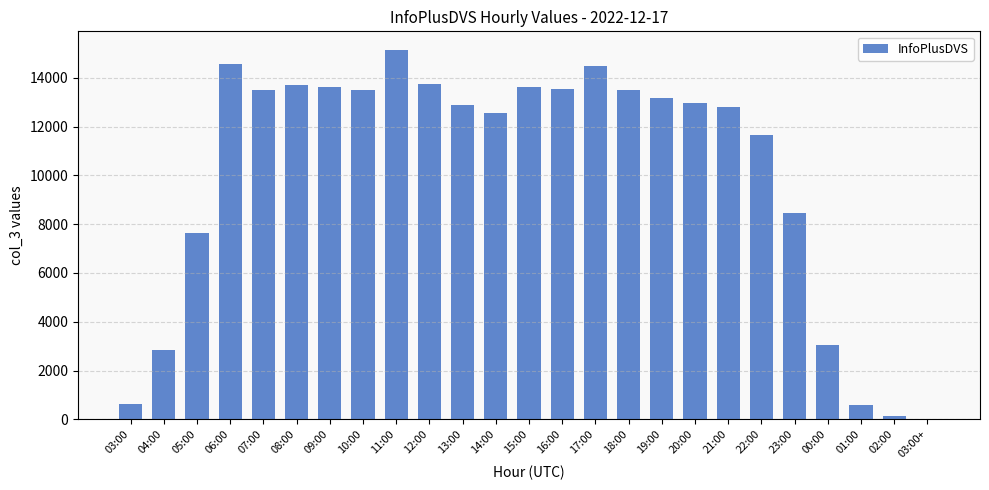

Approximately how many times larger is the value at 23:00 compared to 19:00?

0.6